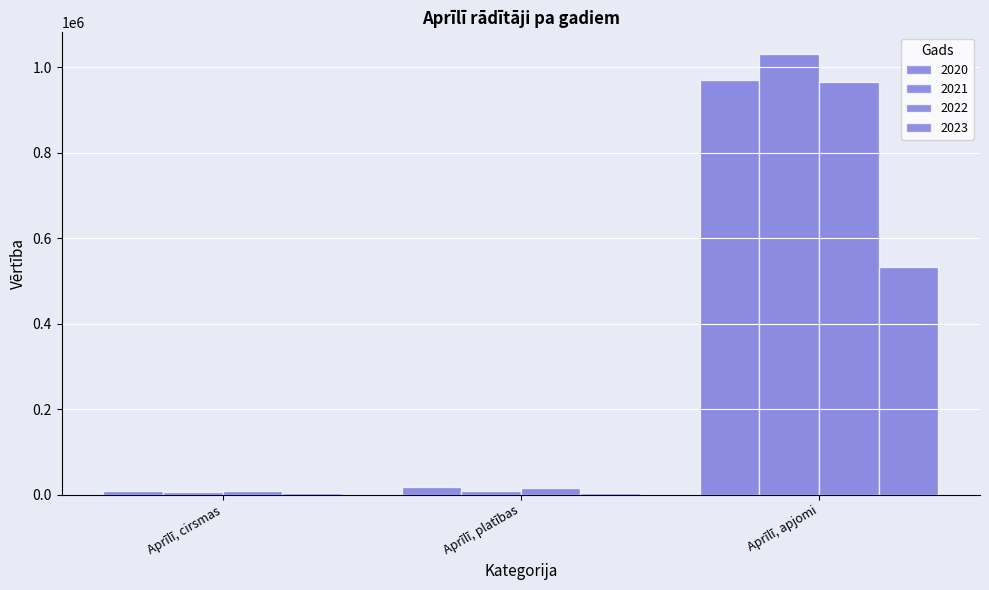

What is the maximum value for 2023?

532960